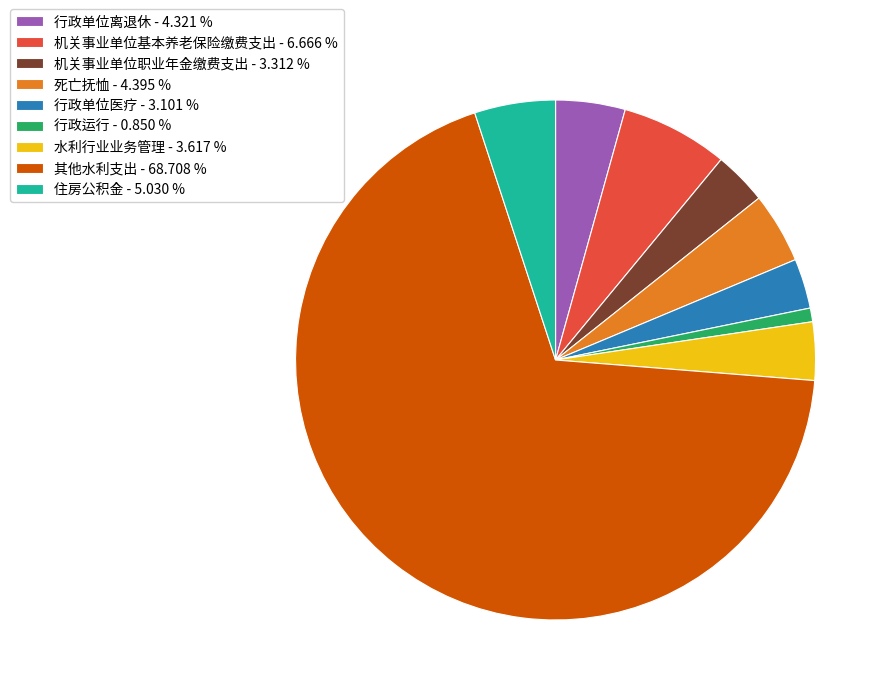

What is the ratio of the value at 住房公积金 - 5.030 % to the value at 水利行业业务管理 - 3.617 %?

1.4